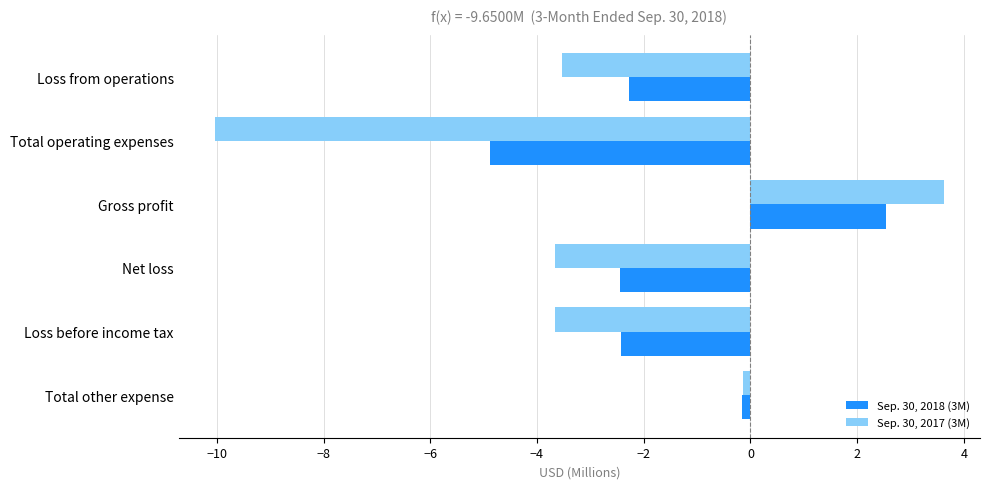

What is the difference between the highest and lowest values at Gross profit?

1.1